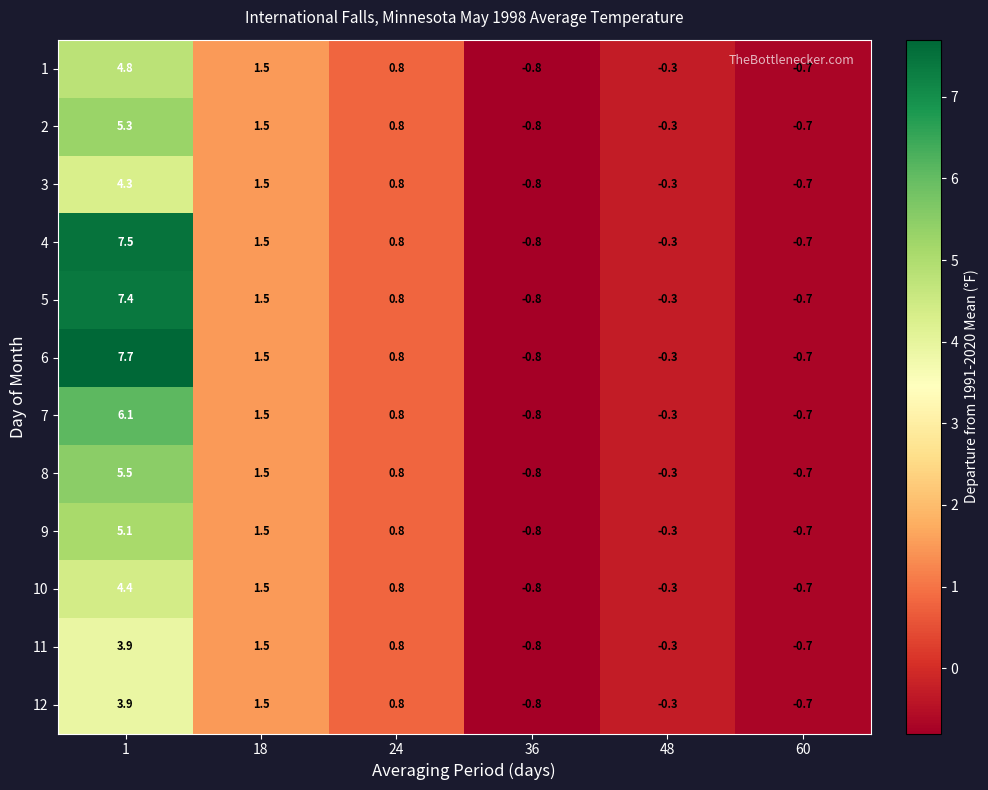

Which series has the largest range (max minus min)?

6